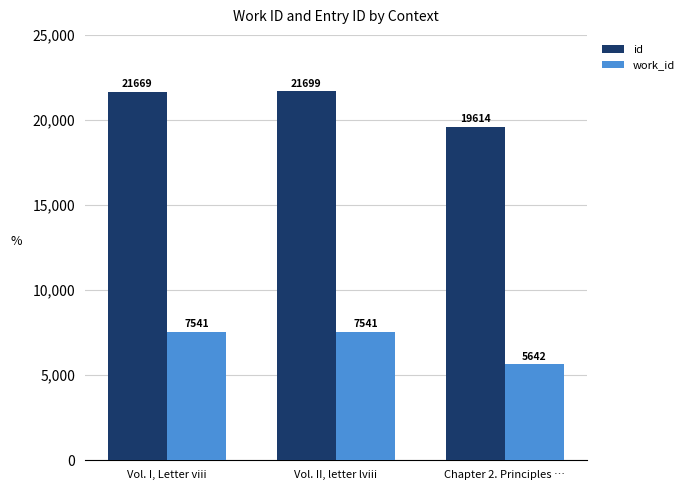

The id series shows 33741 at Vol. I, Letter viii. True or false?

False